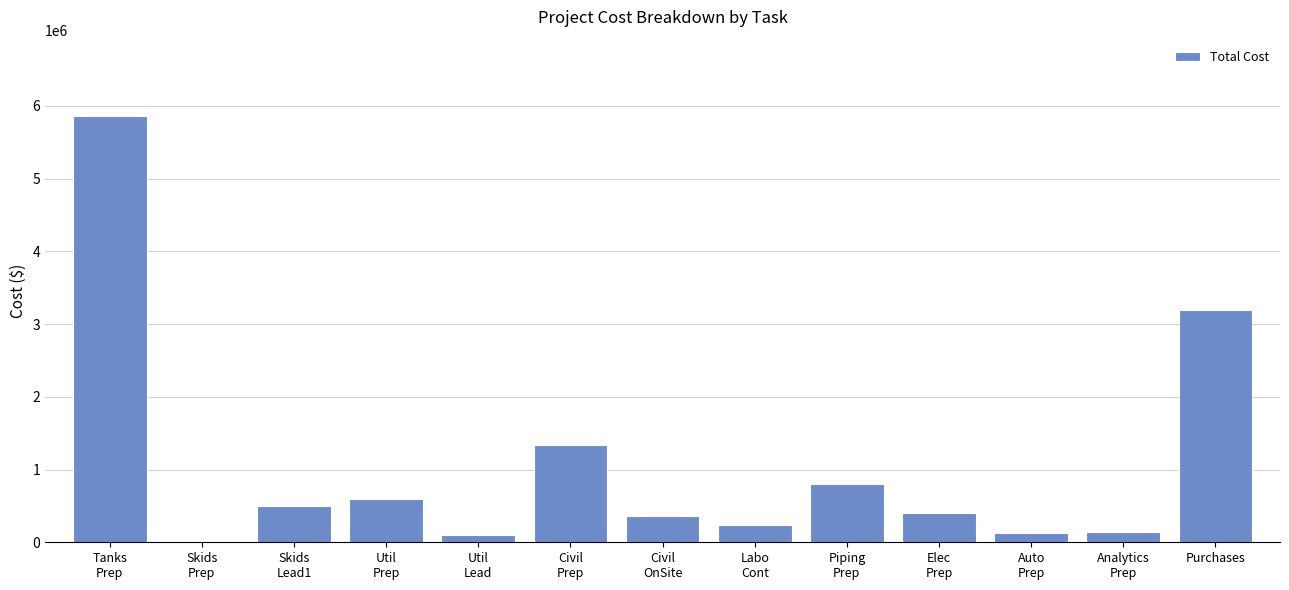

What is the maximum value shown in the chart?

5856025